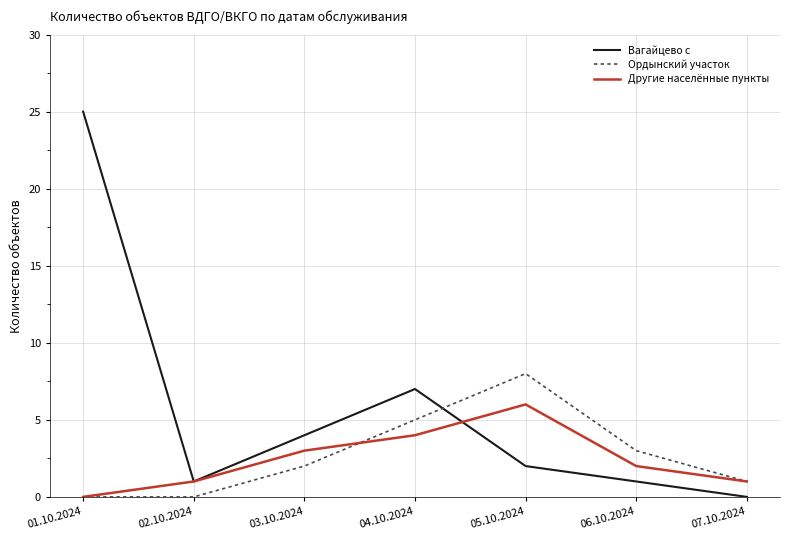

What is the average value of the Другие населённые пункты series?

2